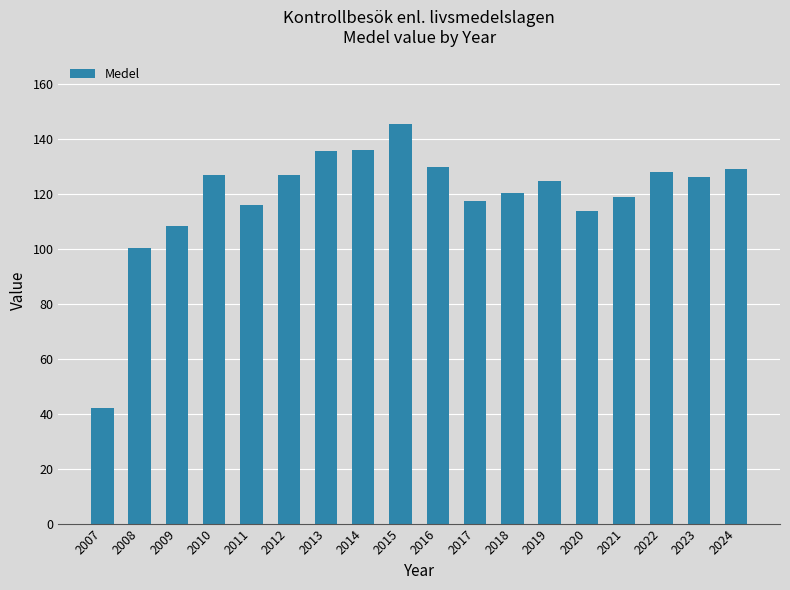

What is the value of the 8th bar from the left?

135.8